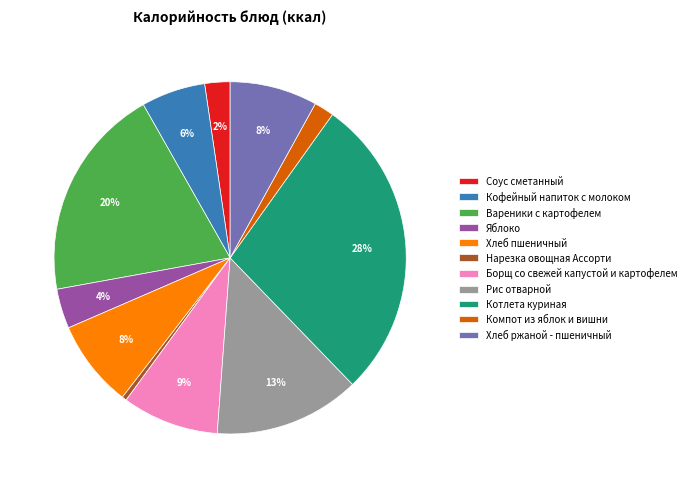

To the nearest percent, what is the difference between the Хлеб пшеничный and Борщ со свежей капустой и картофелем slice percentages?

1%